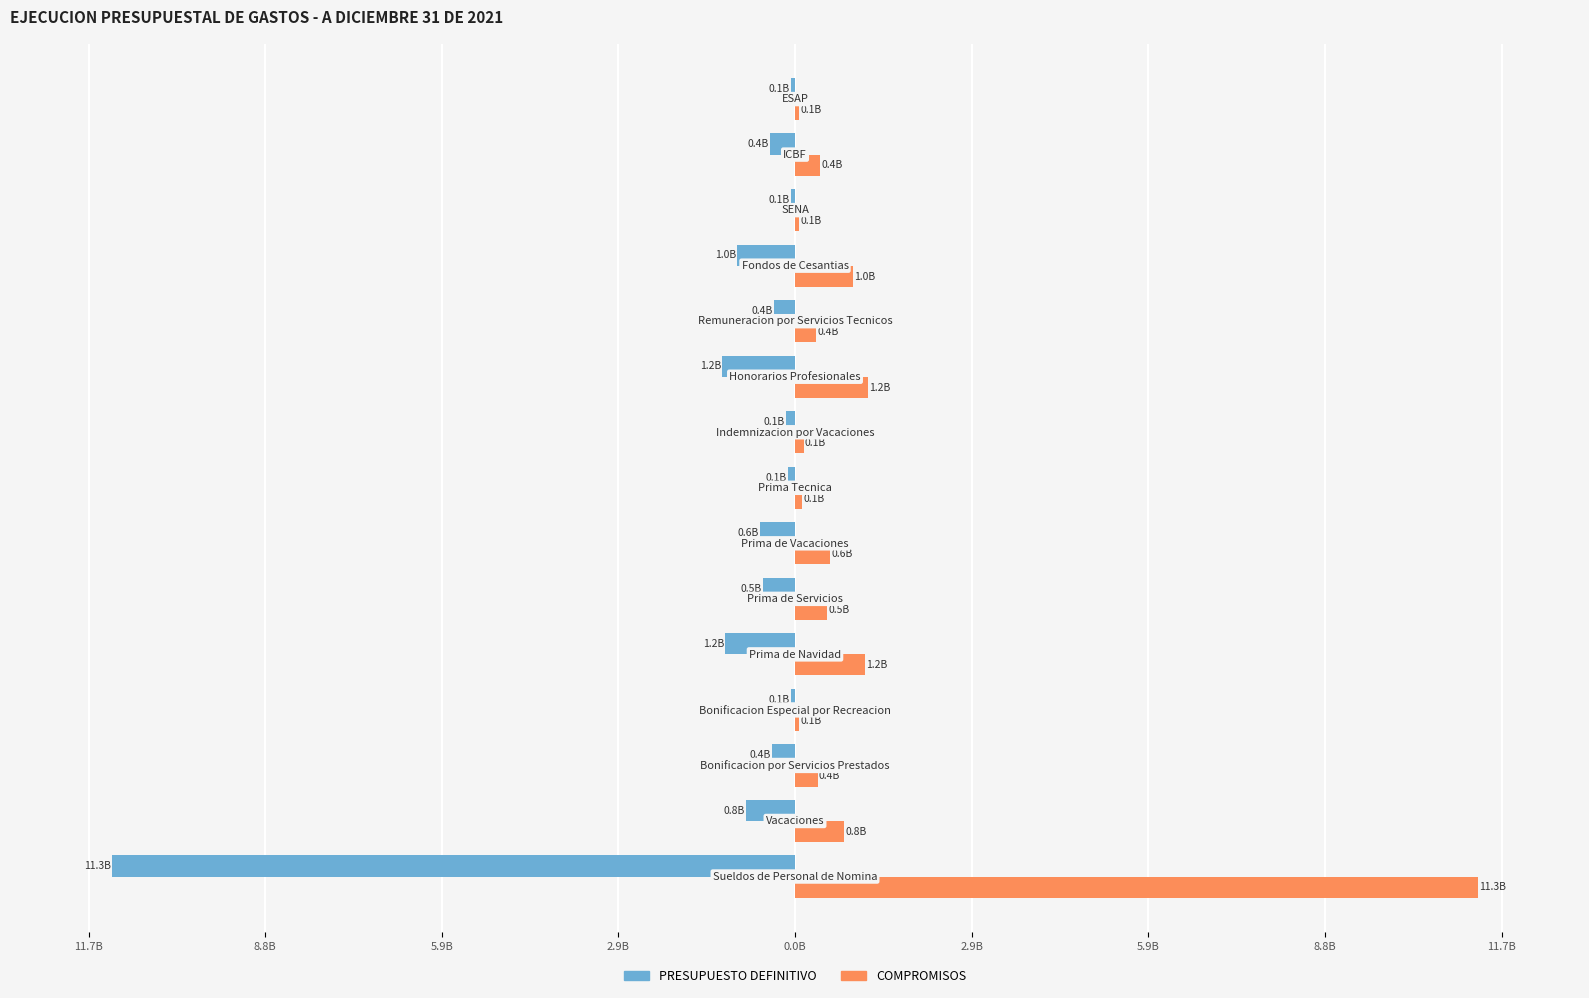

What are all the series names shown in the legend?

PRESUPUESTO DEFINITIVO, COMPROMISOS